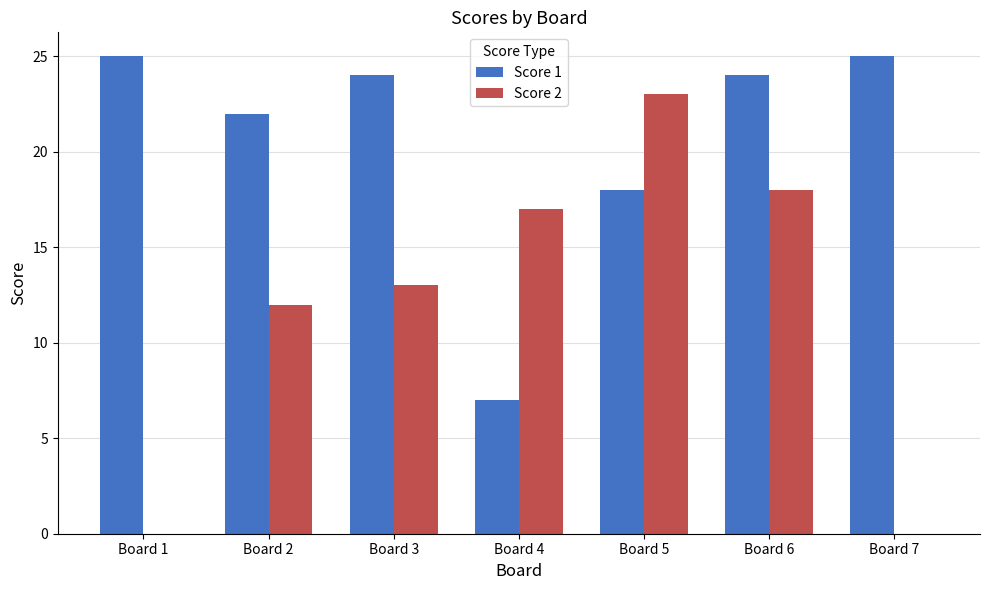

At which label does Score 1 first exceed 24?

Board 1